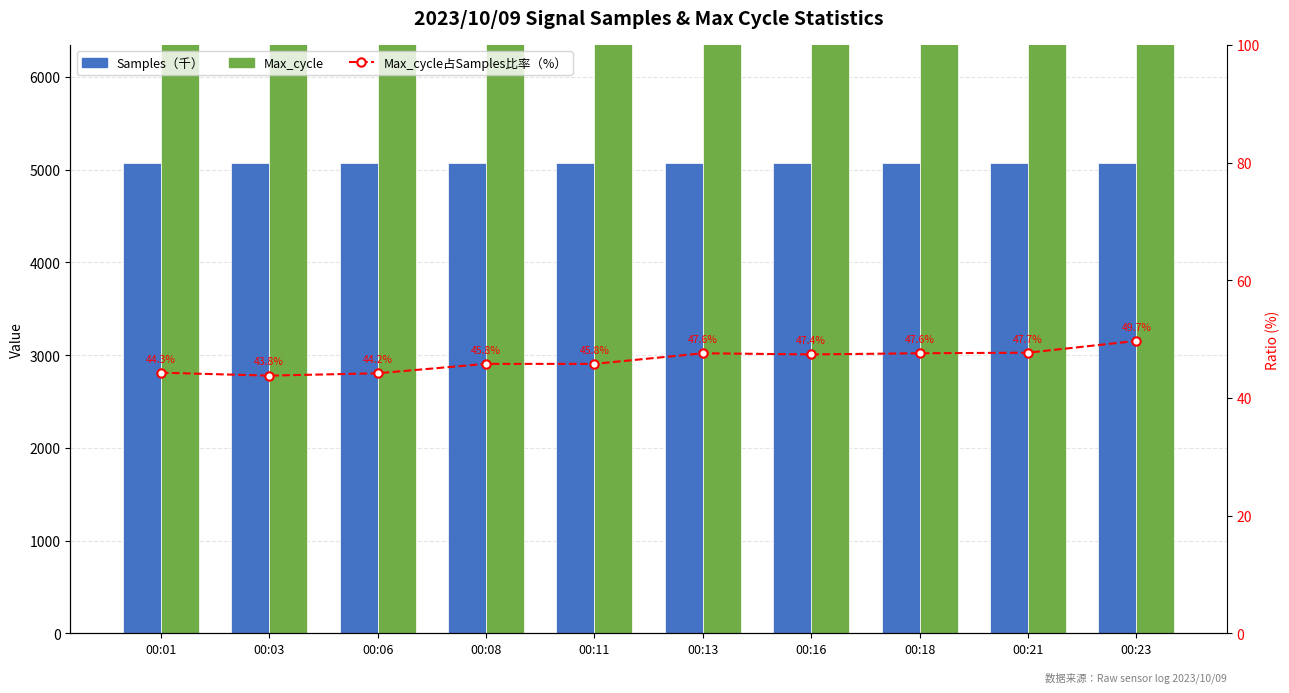

What is the total value across all series at 00:03?

25096.5